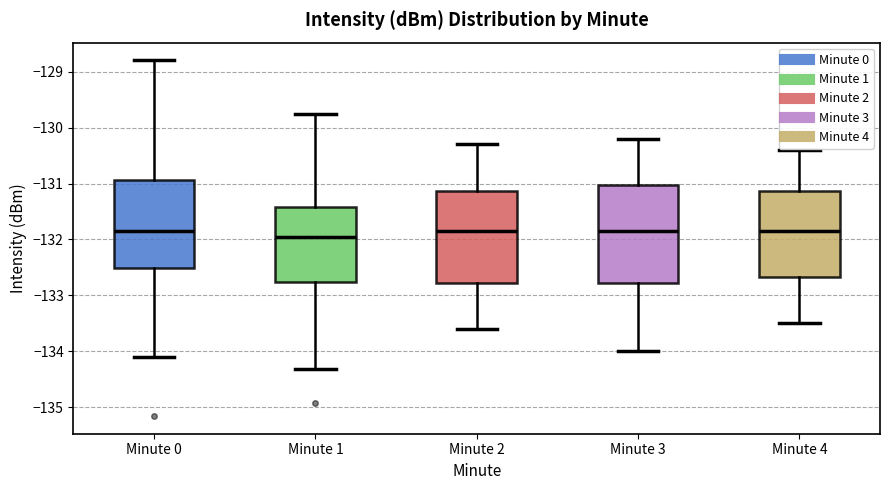

Reading left to right, read every box against the y-axis: the position of its median line, the range the box covers, and the ends of its whiskers. The values are not printed on the chart, so give them approximately, as read against the axis.

Minute 0: median -131.9, box -132.5 to -130.9, whiskers -134.1 to -128.8
Minute 1: median -132.0, box -132.8 to -131.4, whiskers -134.3 to -129.8
Minute 2: median -131.8, box -132.8 to -131.1, whiskers -133.6 to -130.3
Minute 3: median -131.8, box -132.8 to -131.0, whiskers -134.0 to -130.2
Minute 4: median -131.8, box -132.7 to -131.1, whiskers -133.5 to -130.4